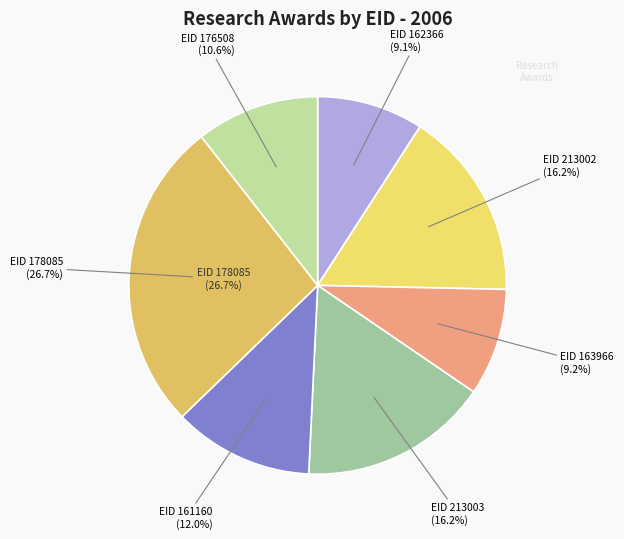

To the nearest percent, what is the average slice percentage?

14%